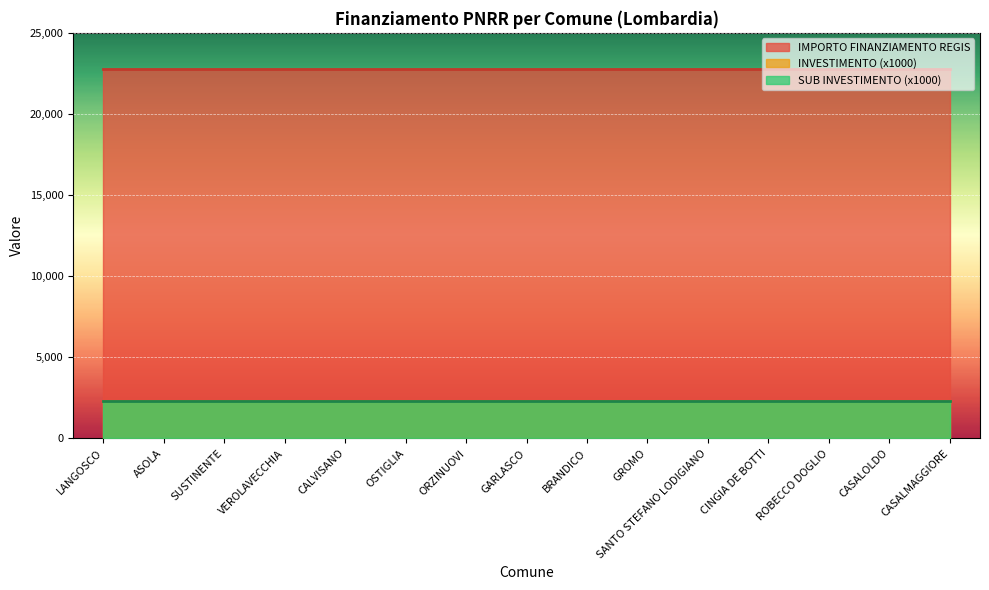

The value of SUB INVESTIMENTO at ORZINUOVI is 1.3. True or false?

False